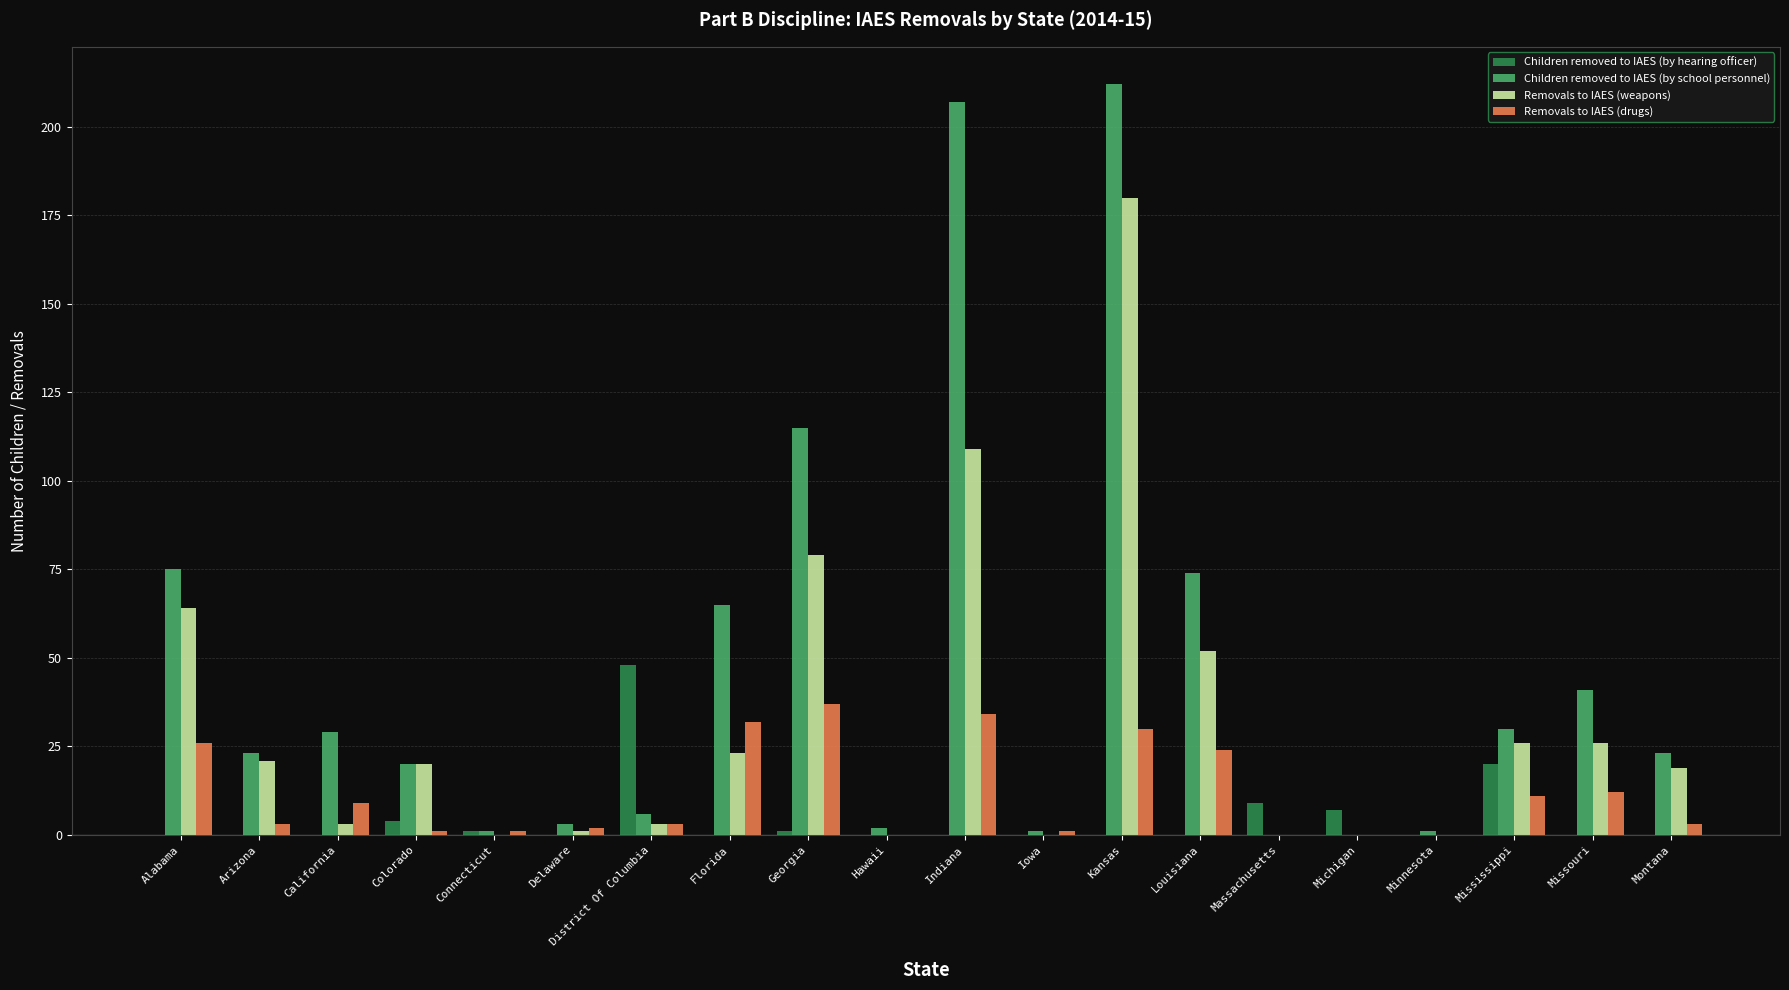

What is the difference between the Removals to IAES (drugs) values at Colorado and Hawaii?

1